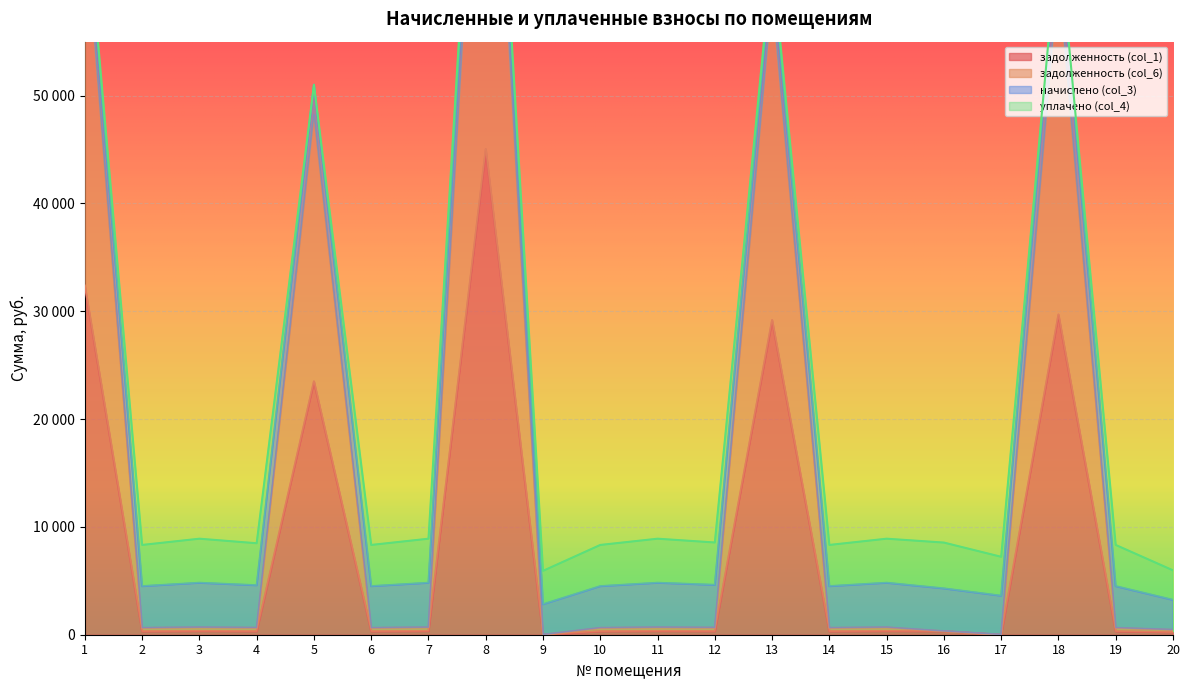

What value does the задолженность (col_6) series have at 19?

643.0